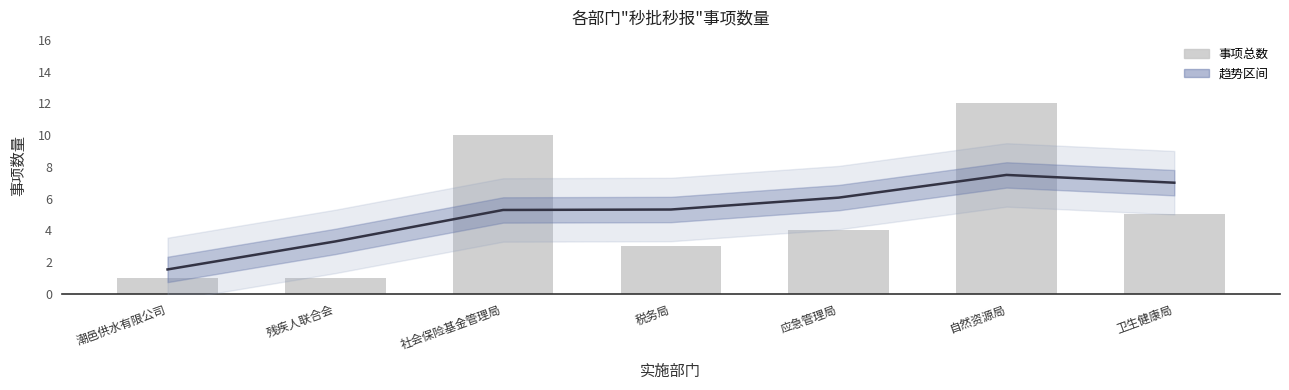

Between 税务局 and 卫生健康局, which series saw the biggest shift?

事项总数